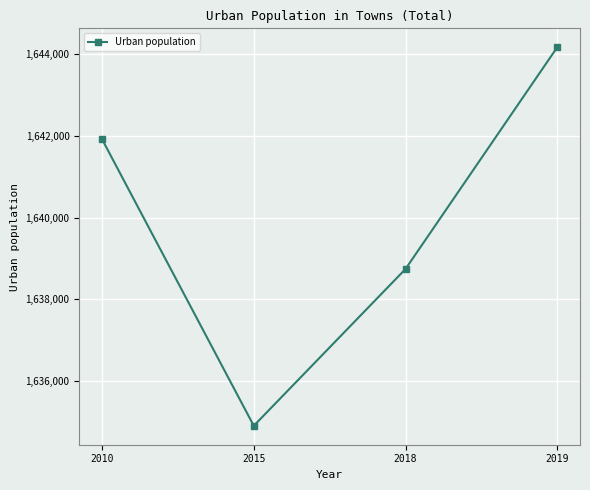

How many series are shown in this chart?

1